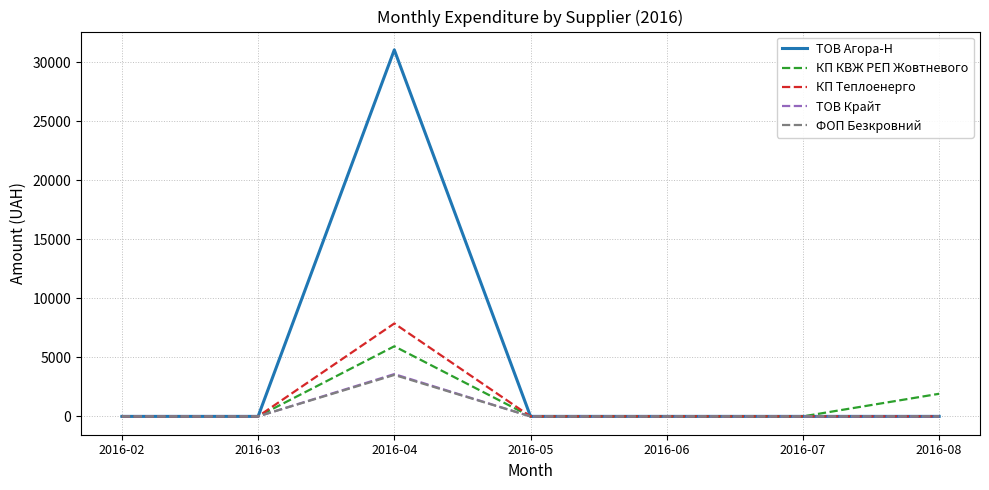

Which series has the widest spread of values?

ТОВ Агора-Н